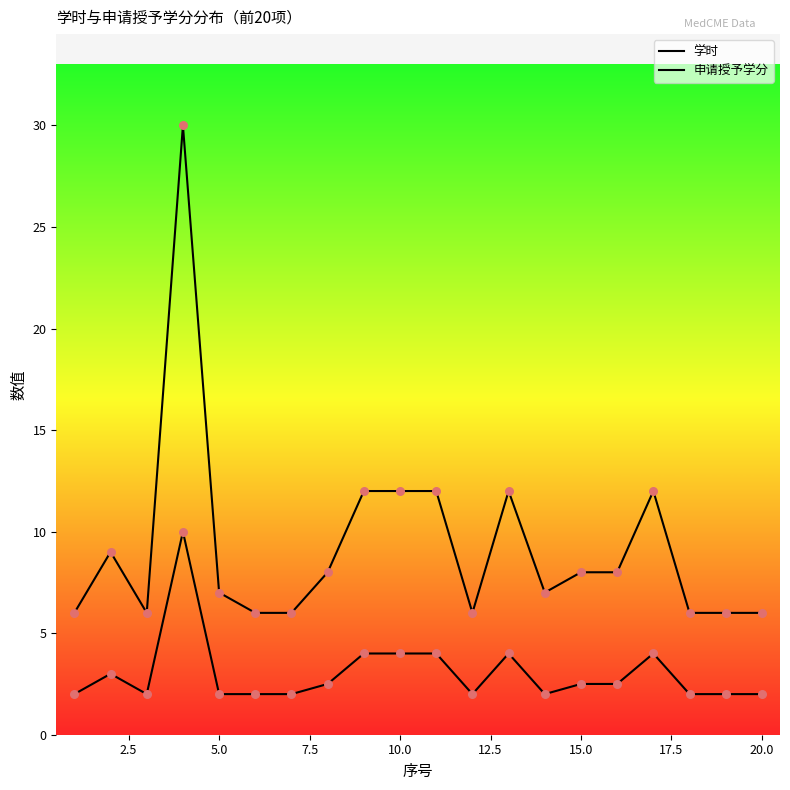

Which series has the widest spread of Y values?

学时